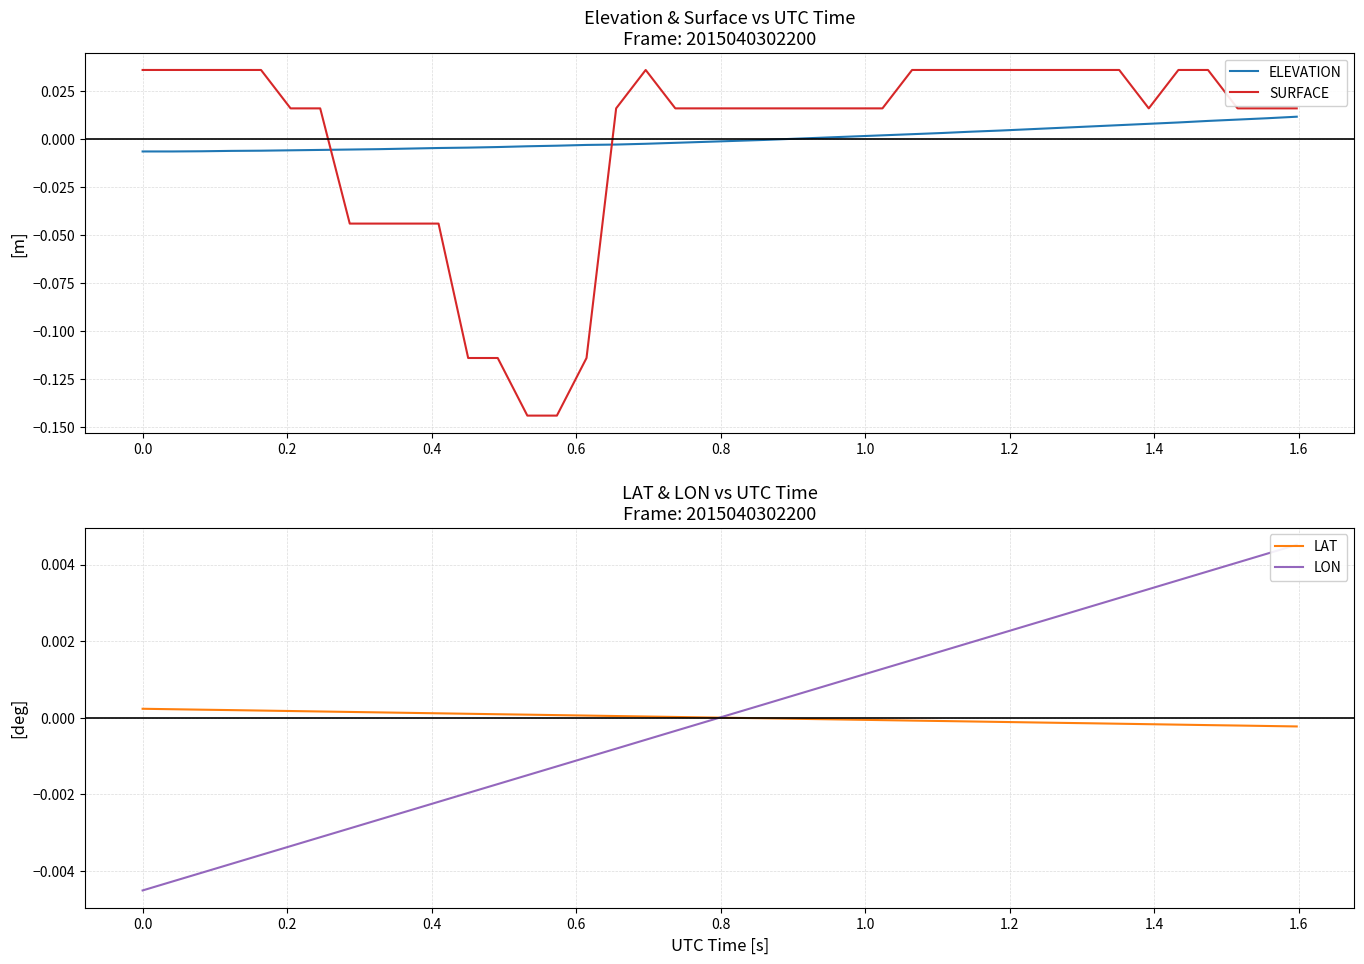

How many intersections are there between SURFACE and ELEVATION?

2